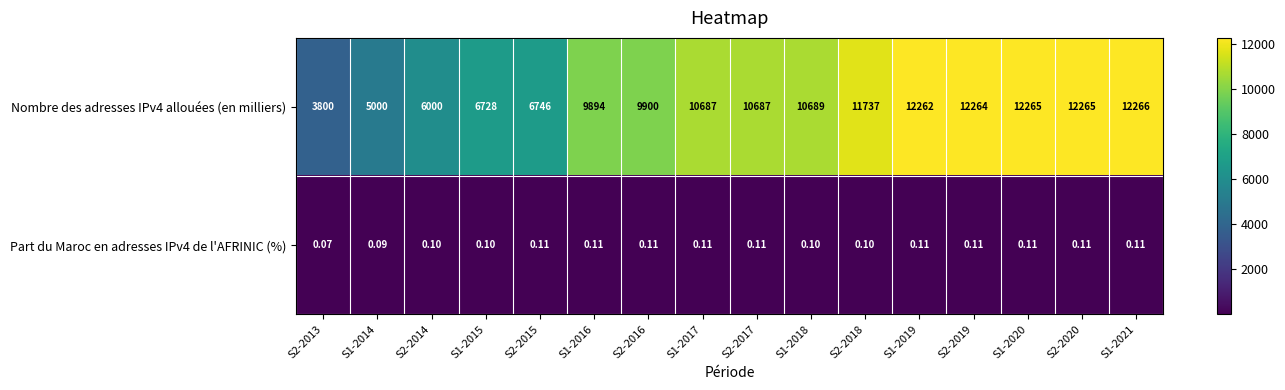

What is the difference between the highest and lowest values at S2-2013?

3799.9